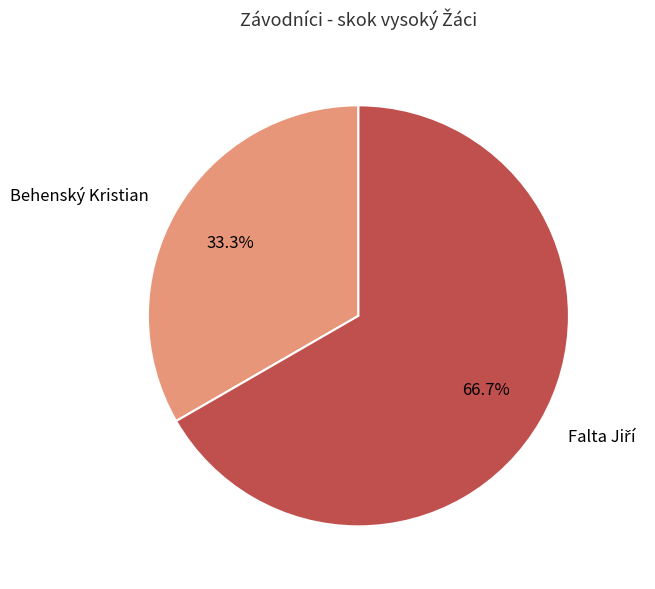

What percentage is NOT represented by Behenský Kristian?

66.7%